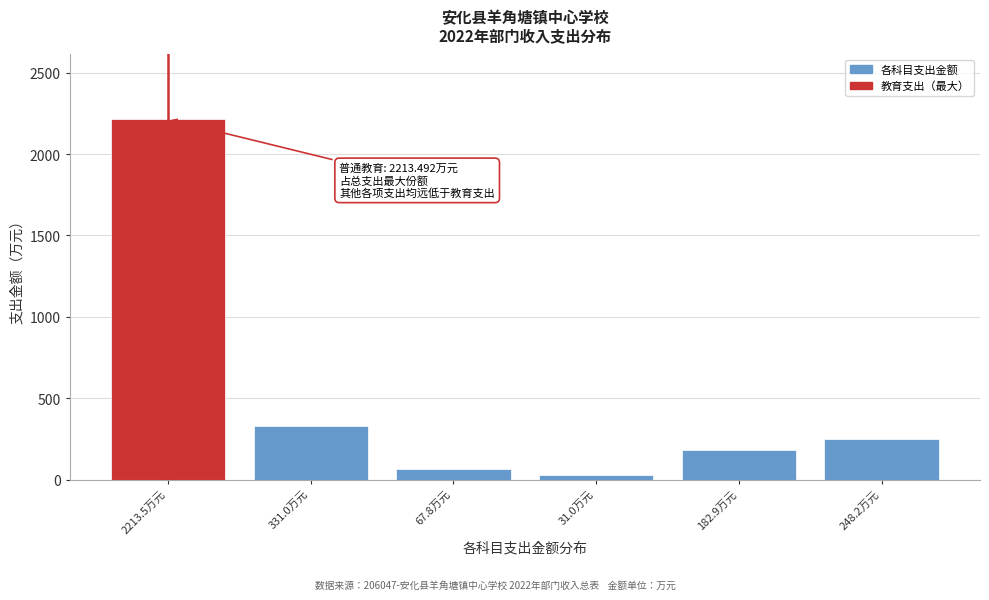

Reading left to right, extract all data points from this chart.

2213.5万元=2213.5	331.0万元=331.0	67.8万元=67.8	31.0万元=31.0	182.9万元=182.9	248.2万元=248.2